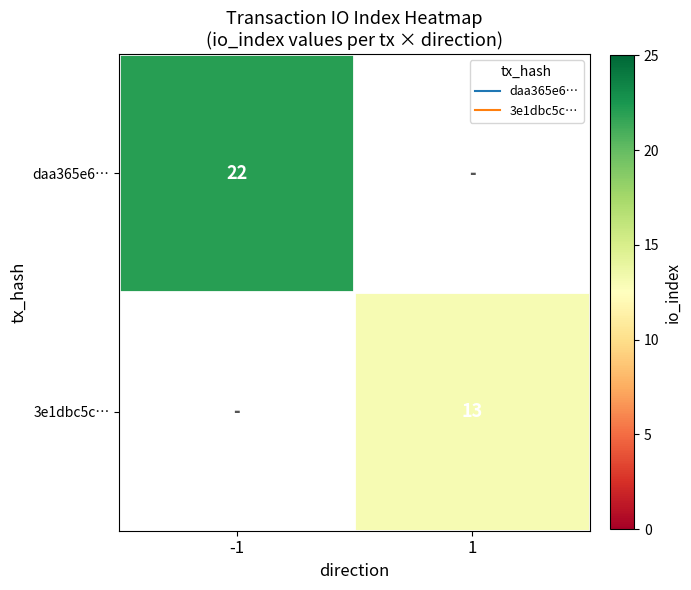

Which label corresponds to the largest value in the chart?

-1